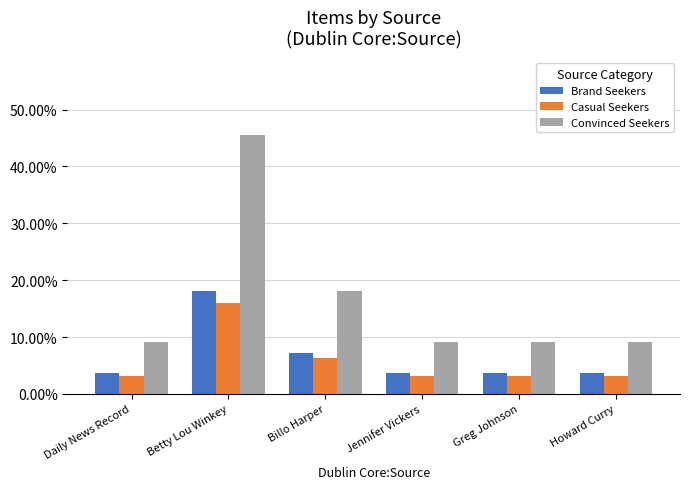

What is the average value of the Casual Seekers series?

5.8